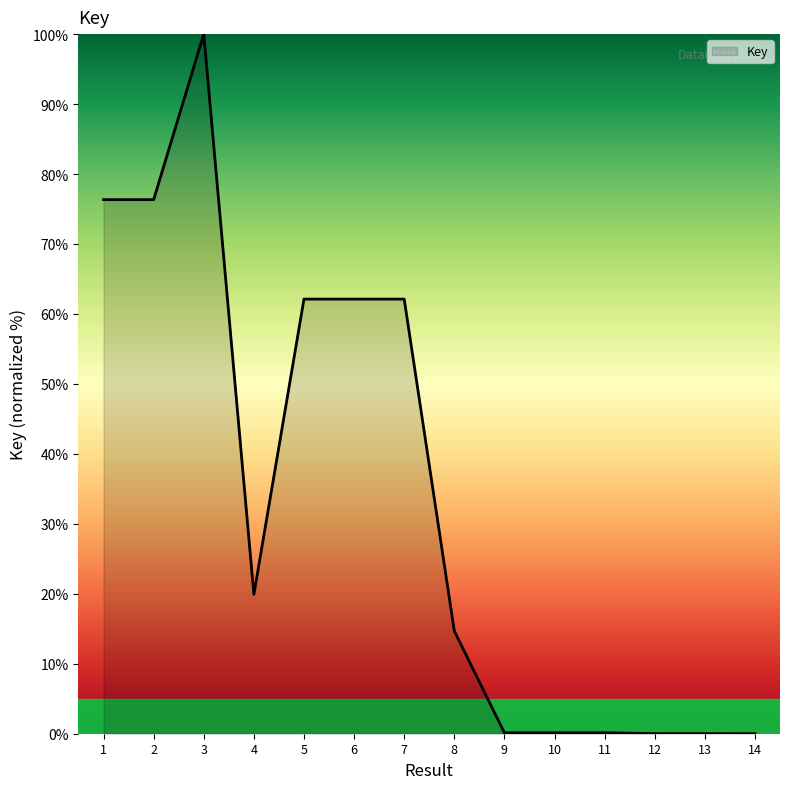

What is the maximum value shown in the chart?

100.0